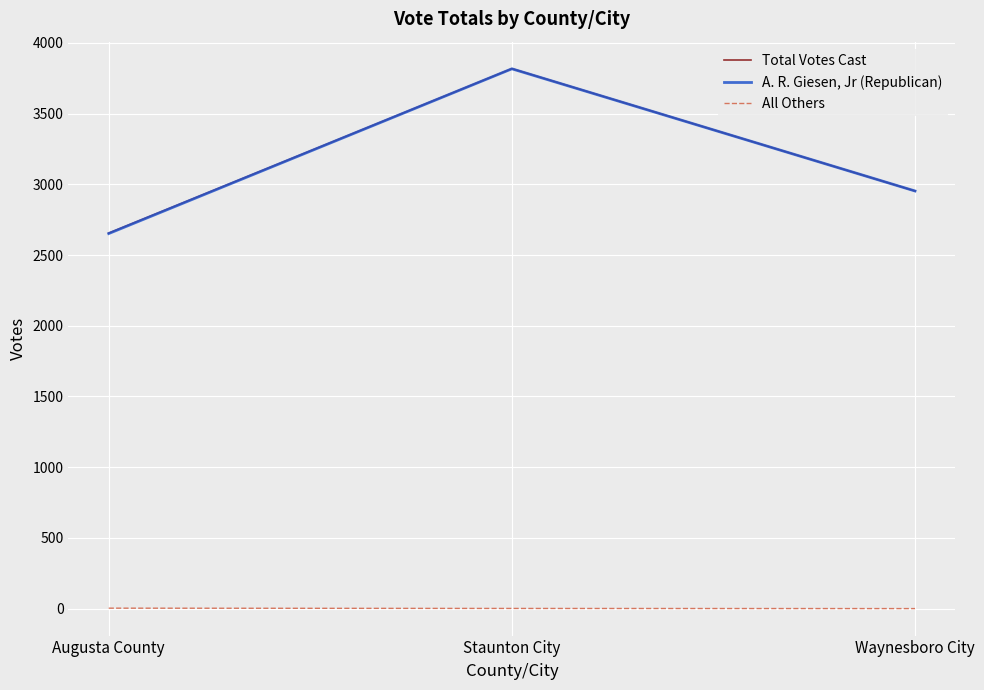

What position from the left is Augusta County?

1